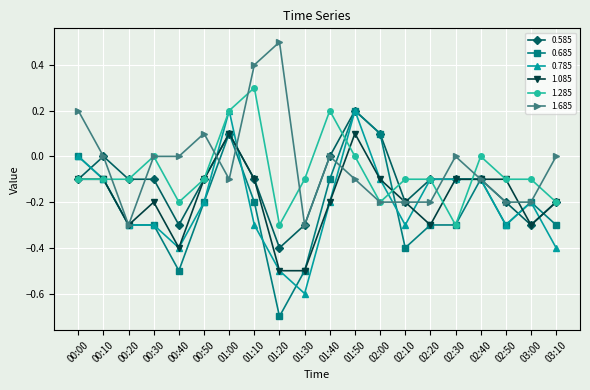

After their last crossing, which series has the higher values: 0.585 or 1.685?

1.685